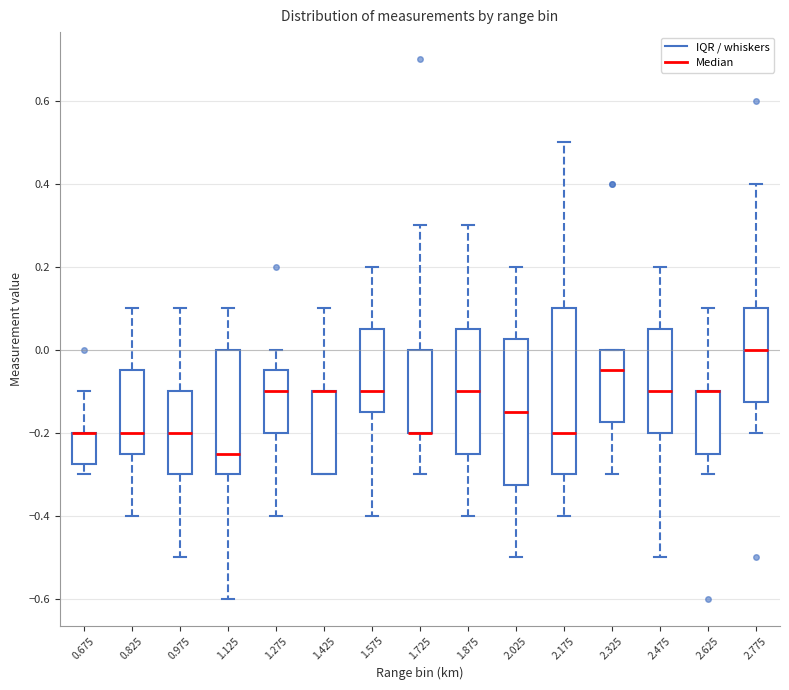

Reading left to right, transcribe this box plot: for each box, give where its median line is, the range the box spans, and where its two whiskers end, as read against the y-axis. The values are not printed on the chart, so give them approximately, as read against the axis.

0.675: median -0.20 (drawn on the box's upper edge), box -0.28 to -0.20, whiskers -0.30 to -0.10
0.825: median -0.20, box -0.24 to -0.04, whiskers -0.40 to 0.10
0.975: median -0.20, box -0.30 to -0.10, whiskers -0.50 to 0.10
1.125: median -0.24, box -0.30 to 0.00, whiskers -0.60 to 0.10
1.275: median -0.10, box -0.20 to -0.04, whiskers -0.40 to 0.00
1.425: median -0.10 (drawn on the box's upper edge), box -0.30 to -0.10, whiskers -0.30 to 0.10
1.575: median -0.10, box -0.14 to 0.06, whiskers -0.40 to 0.20
1.725: median -0.20 (drawn on the box's lower edge), box -0.20 to 0.00, whiskers -0.30 to 0.30
1.875: median -0.10, box -0.24 to 0.06, whiskers -0.40 to 0.30
2.025: median -0.14, box -0.32 to 0.02, whiskers -0.50 to 0.20
2.175: median -0.20, box -0.30 to 0.10, whiskers -0.40 to 0.50
2.325: median -0.04, box -0.18 to 0.00, whiskers -0.30 to 0.00
2.475: median -0.10, box -0.20 to 0.06, whiskers -0.50 to 0.20
2.625: median -0.10 (drawn on the box's upper edge), box -0.24 to -0.10, whiskers -0.30 to 0.10
2.775: median 0.00, box -0.12 to 0.10, whiskers -0.20 to 0.40